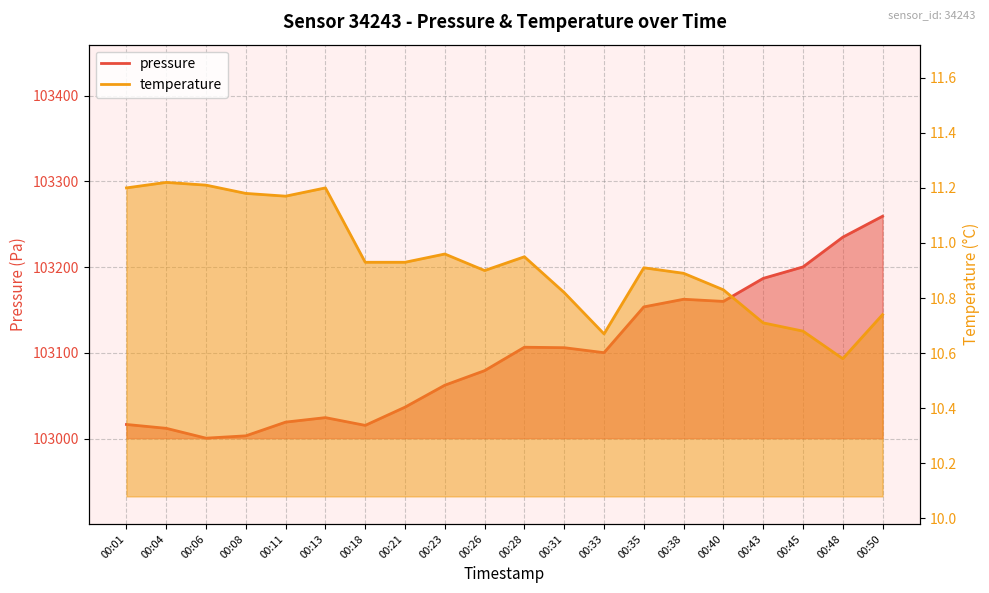

What is the difference between the maximum and minimum values in the pressure series?

258.8